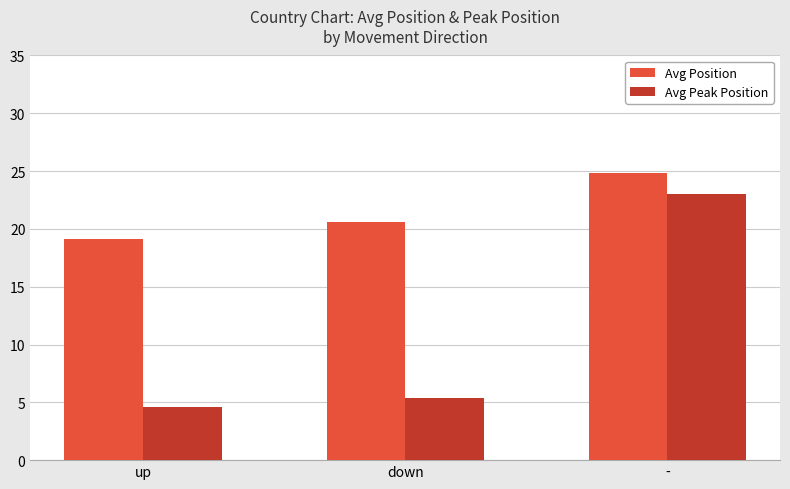

What are all the series names shown in the legend?

Avg Position, Avg Peak Position